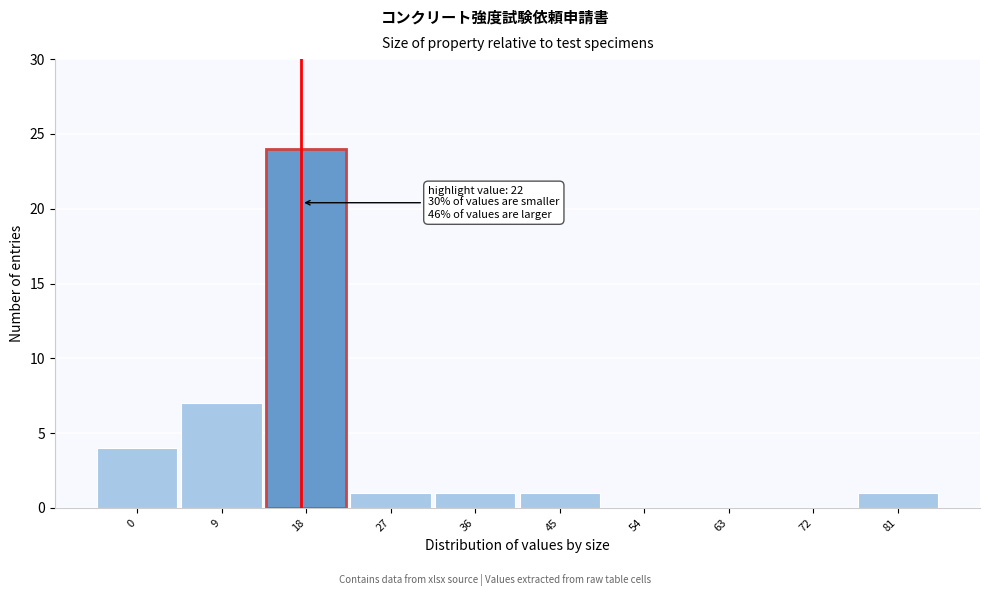

Reading right to left, what are all the values shown in this chart?

81=1	72=0	63=0	54=0	45=1	36=1	27=1	18=24	9=7	0=4